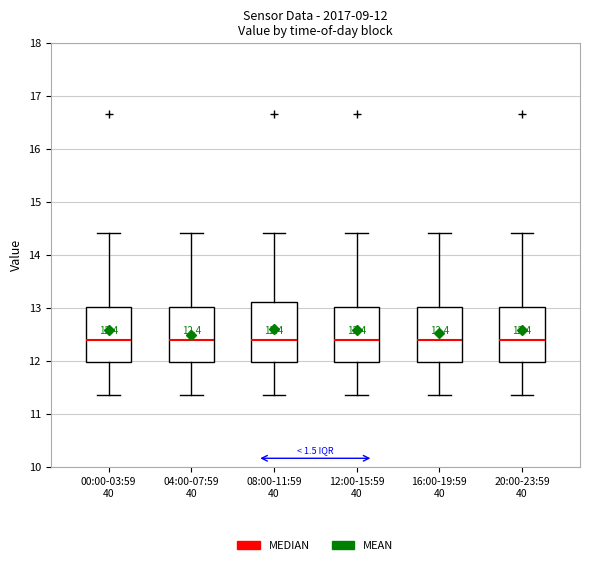

Comparing the boxes themselves (not the whiskers), which one is the tallest?

08:00-11:59 40